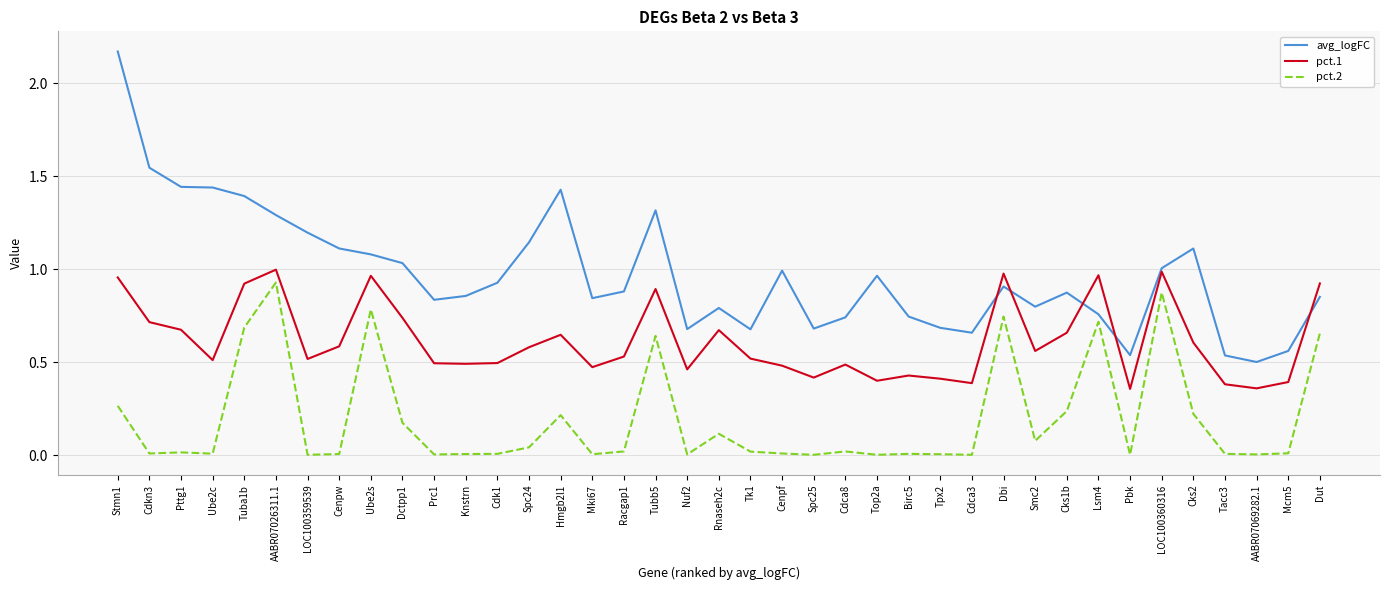

How many lines are shown in the chart?

3